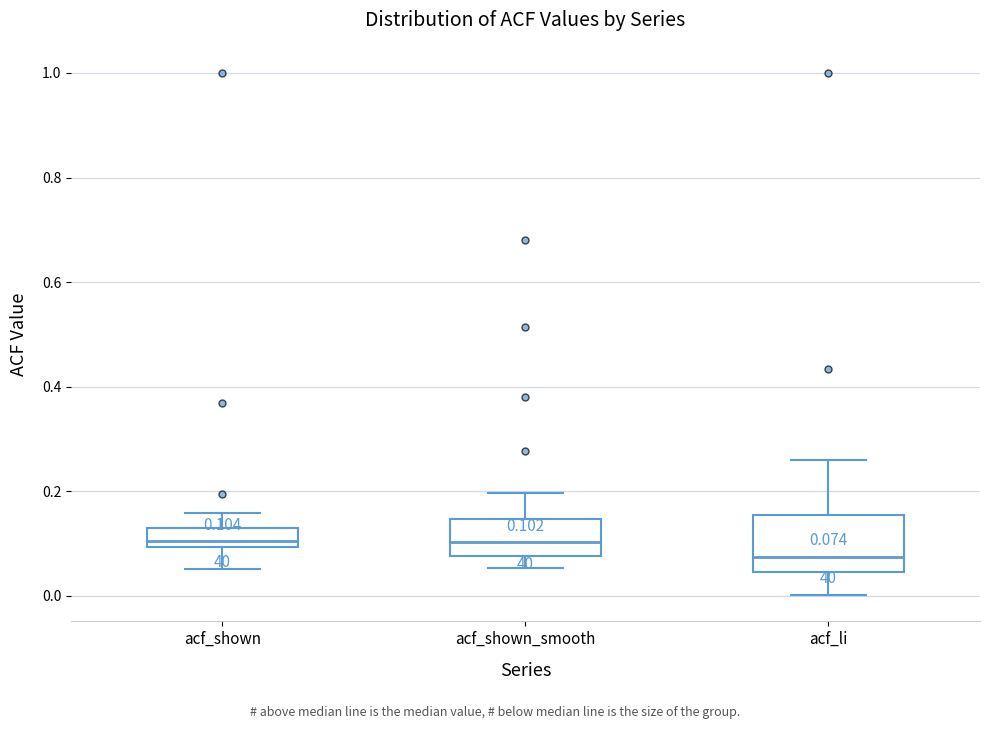

Which box has the lowest median line?

acf_li